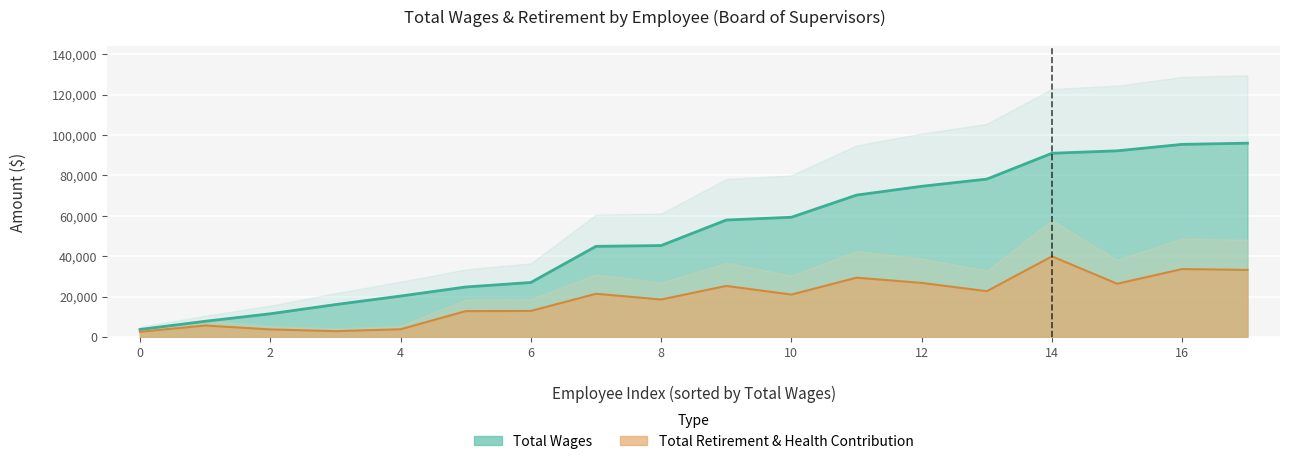

How many data points are less than 57919?

9